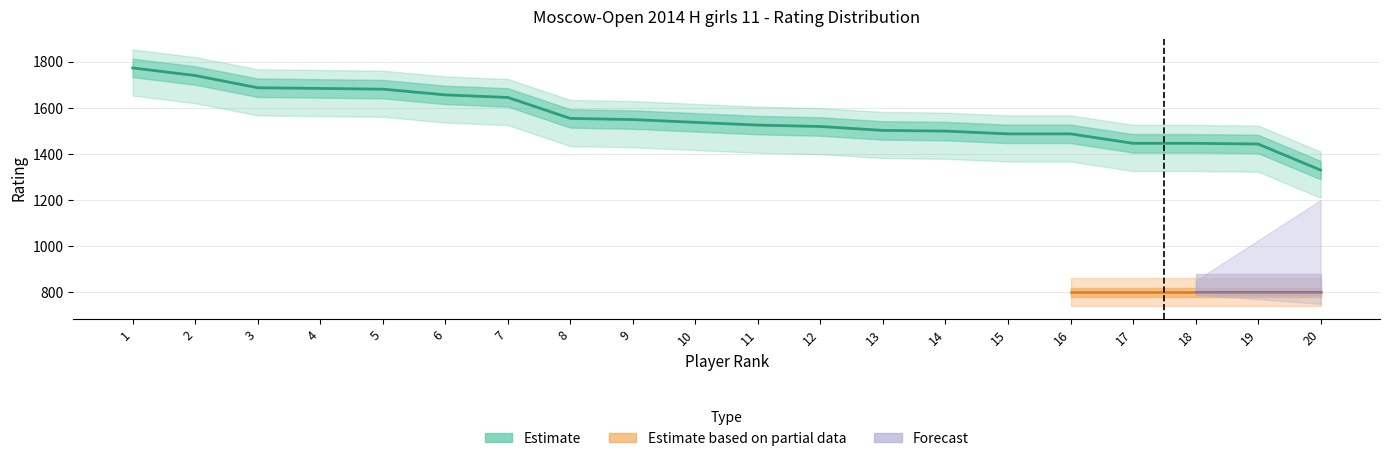

Which series has the largest total across all categories?

Estimate